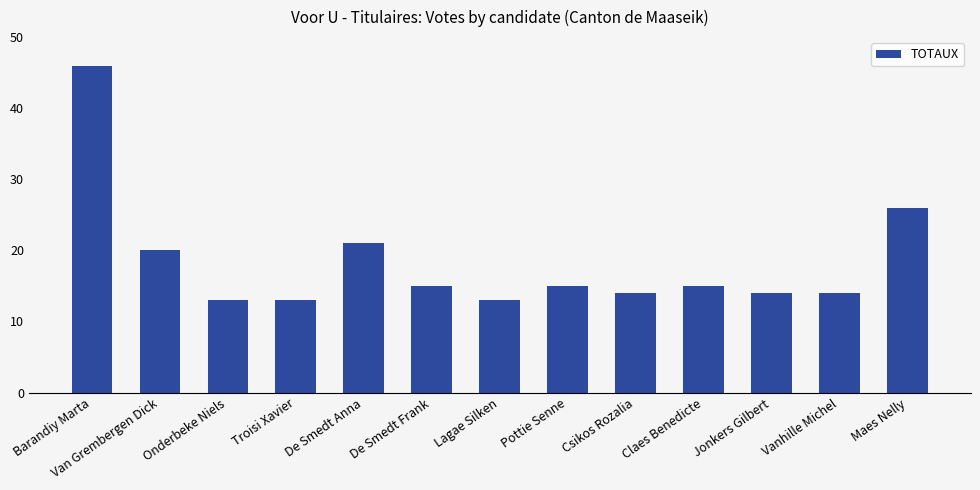

Where does the data first go above 15?

Barandiy Marta